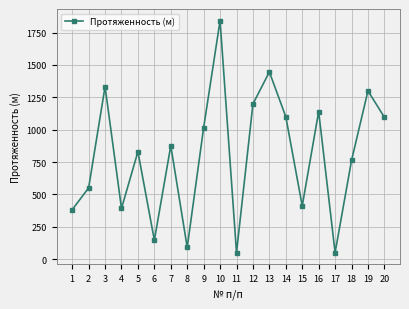

Where does the data first go above 876?

3